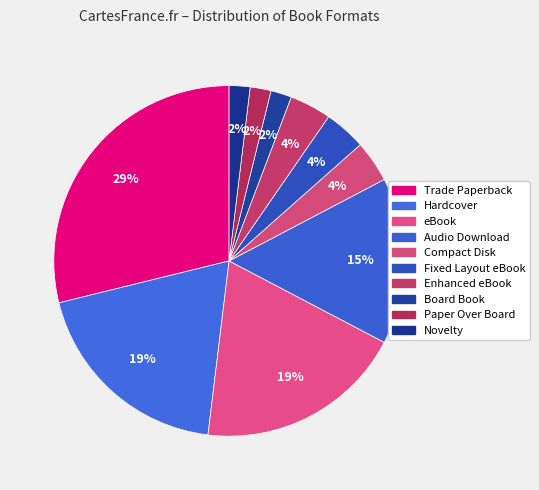

What percentage do Novelty and Audio Download together represent?

17.3%